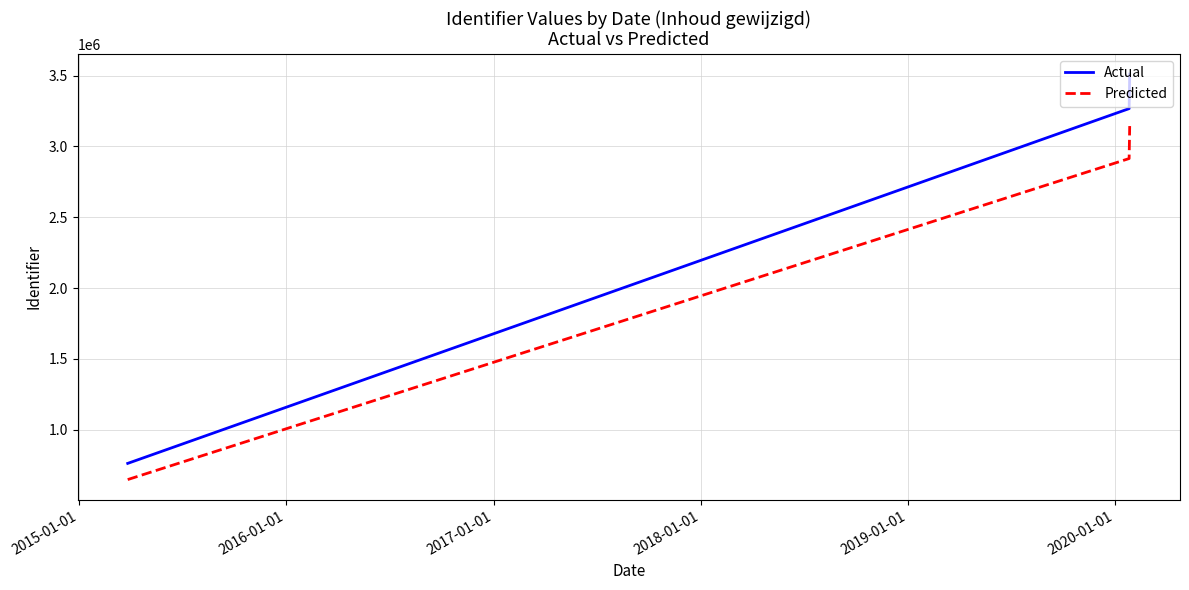

What is the highest value of the Predicted series?

3143722.9